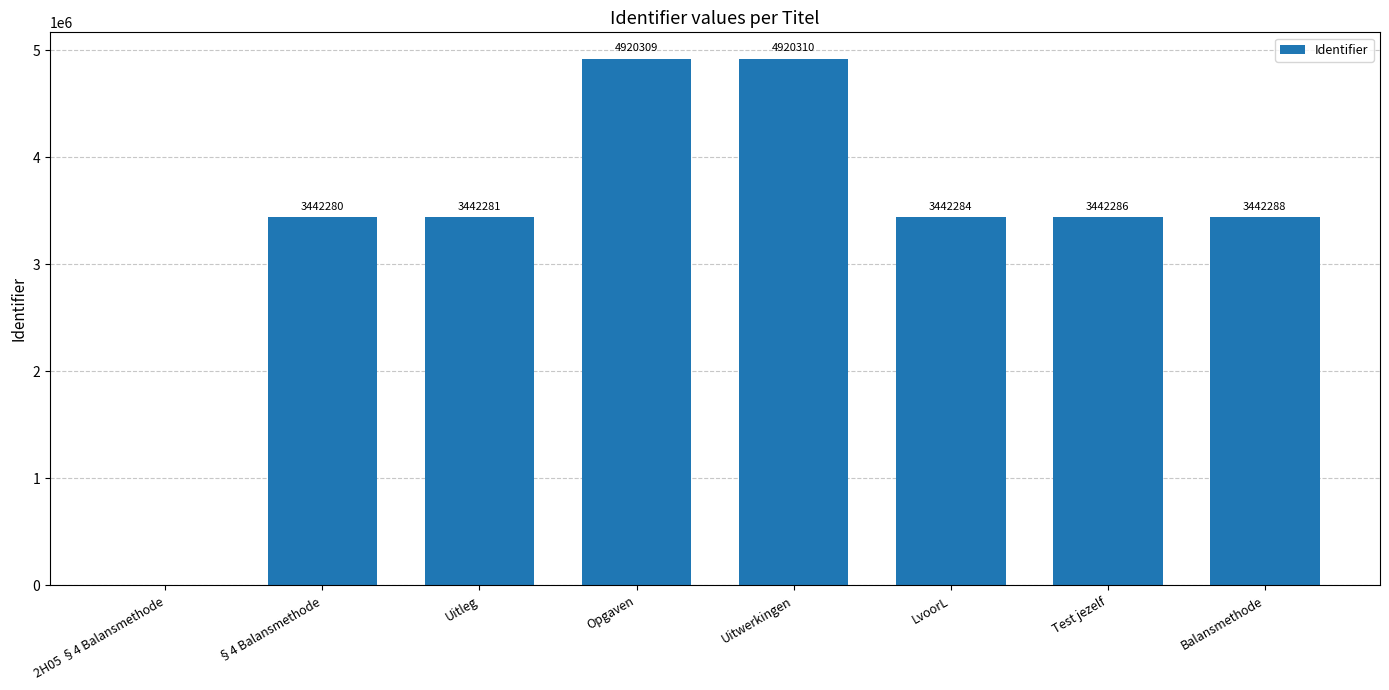

At which label does the data first exceed 3442286?

Opgaven